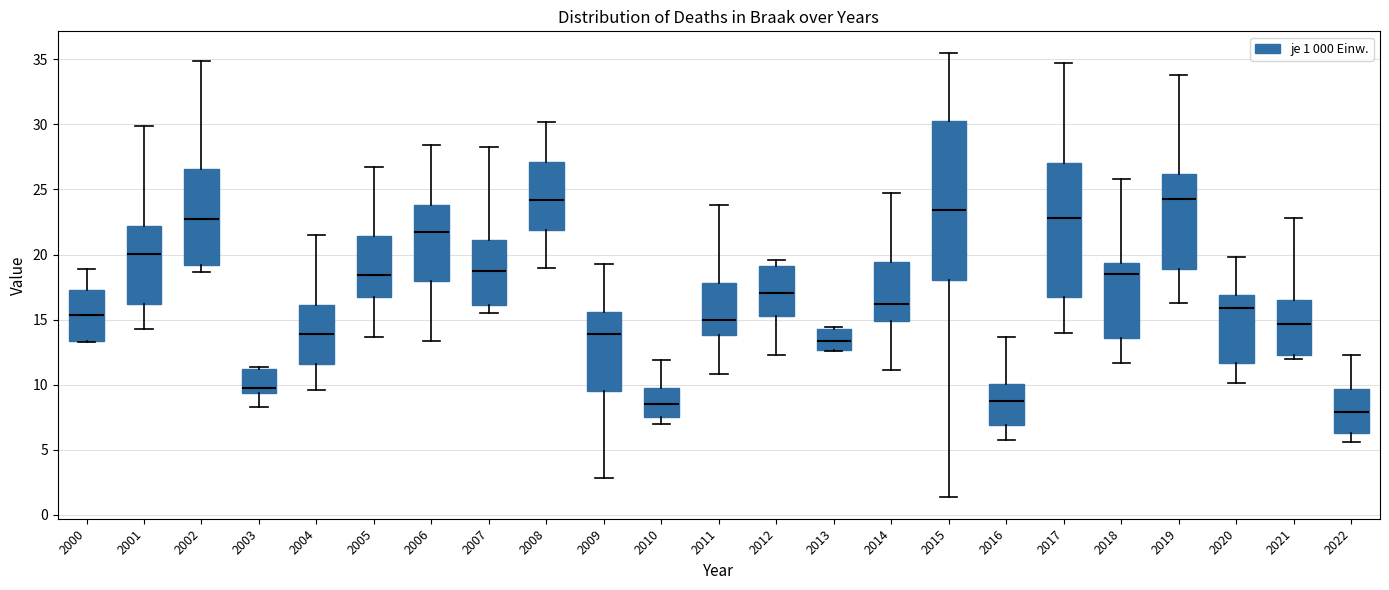

Reading left to right, read every box against the y-axis: the position of its median line, the range the box covers, and the ends of its whiskers. The values are not printed on the chart, so give them approximately, as read against the axis.

2000: median 15.5, box 13.5 to 17.0, whiskers 13.5 to 19.0
2001: median 20.0, box 16.0 to 22.0, whiskers 14.0 to 30.0
2002: median 22.5, box 19.0 to 26.5, whiskers 18.5 to 35.0
2003: median 10.0, box 9.5 to 11.0, whiskers 8.5 to 11.5
2004: median 14.0, box 11.5 to 16.0, whiskers 9.5 to 21.5
2005: median 18.5, box 16.5 to 21.5, whiskers 13.5 to 26.5
2006: median 21.5, box 18.0 to 24.0, whiskers 13.5 to 28.5
2007: median 18.5, box 16.0 to 21.0, whiskers 15.5 to 28.5
2008: median 24.0, box 22.0 to 27.0, whiskers 19.0 to 30.0
2009: median 14.0, box 9.5 to 15.5, whiskers 3.0 to 19.5
2010: median 8.5, box 7.5 to 10.0, whiskers 7.0 to 12.0
2011: median 15.0, box 14.0 to 18.0, whiskers 11.0 to 24.0
2012: median 17.0, box 15.5 to 19.0, whiskers 12.5 to 19.5
2013: median 13.5, box 12.5 to 14.5, whiskers 12.5 to 14.5
2014: median 16.0, box 15.0 to 19.5, whiskers 11.0 to 24.5
2015: median 23.5, box 18.0 to 30.5, whiskers 1.5 to 35.5
2016: median 8.5, box 7.0 to 10.0, whiskers 5.5 to 13.5
2017: median 23.0, box 17.0 to 27.0, whiskers 14.0 to 34.5
2018: median 18.5, box 13.5 to 19.5, whiskers 11.5 to 26.0
2019: median 24.0, box 19.0 to 26.0, whiskers 16.0 to 34.0
2020: median 16.0, box 11.5 to 17.0, whiskers 10.0 to 20.0
2021: median 14.5, box 12.5 to 16.5, whiskers 12.0 to 23.0
2022: median 8.0, box 6.5 to 9.5, whiskers 5.5 to 12.5